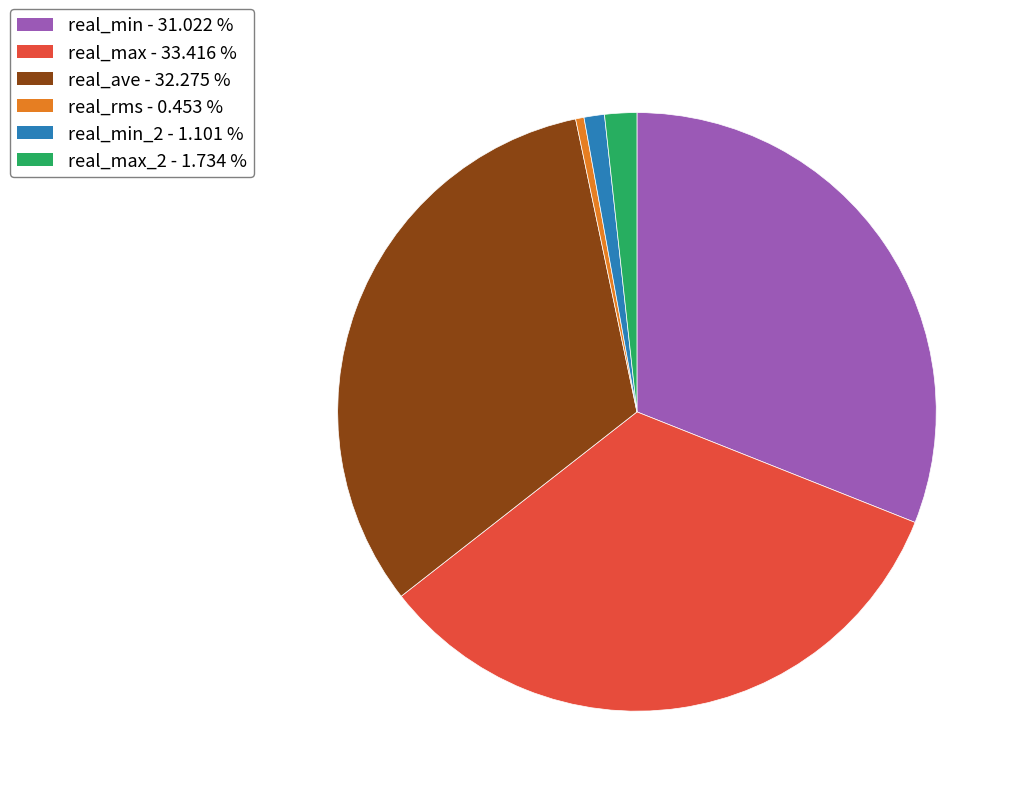

Does any single category account for the majority?

No